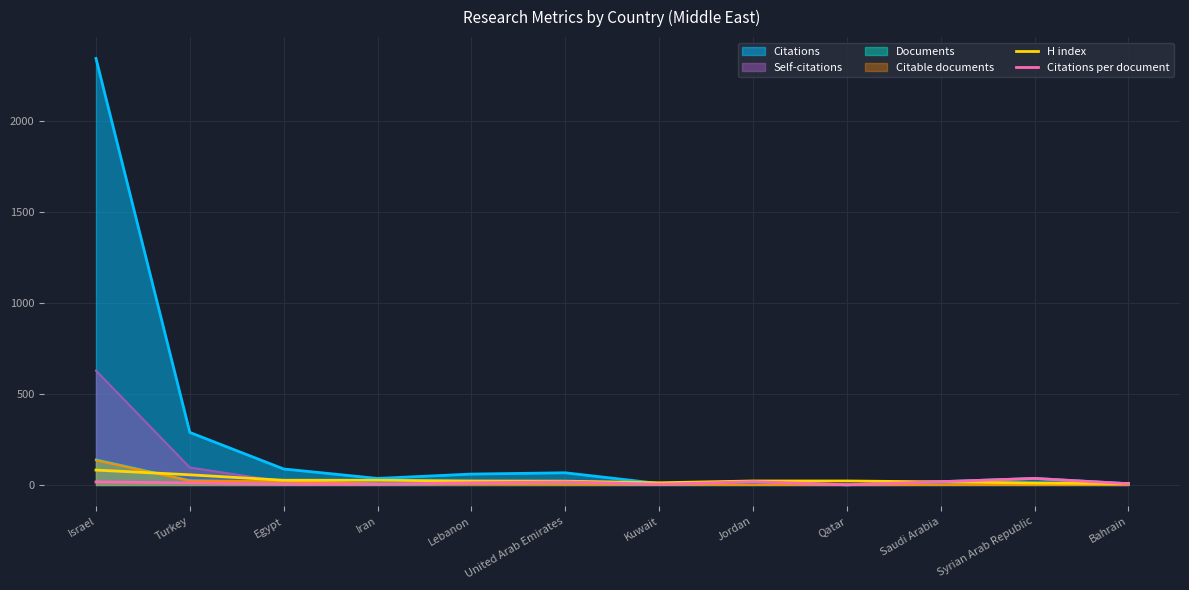

How many times do H index and Citations per document cross each other?

2